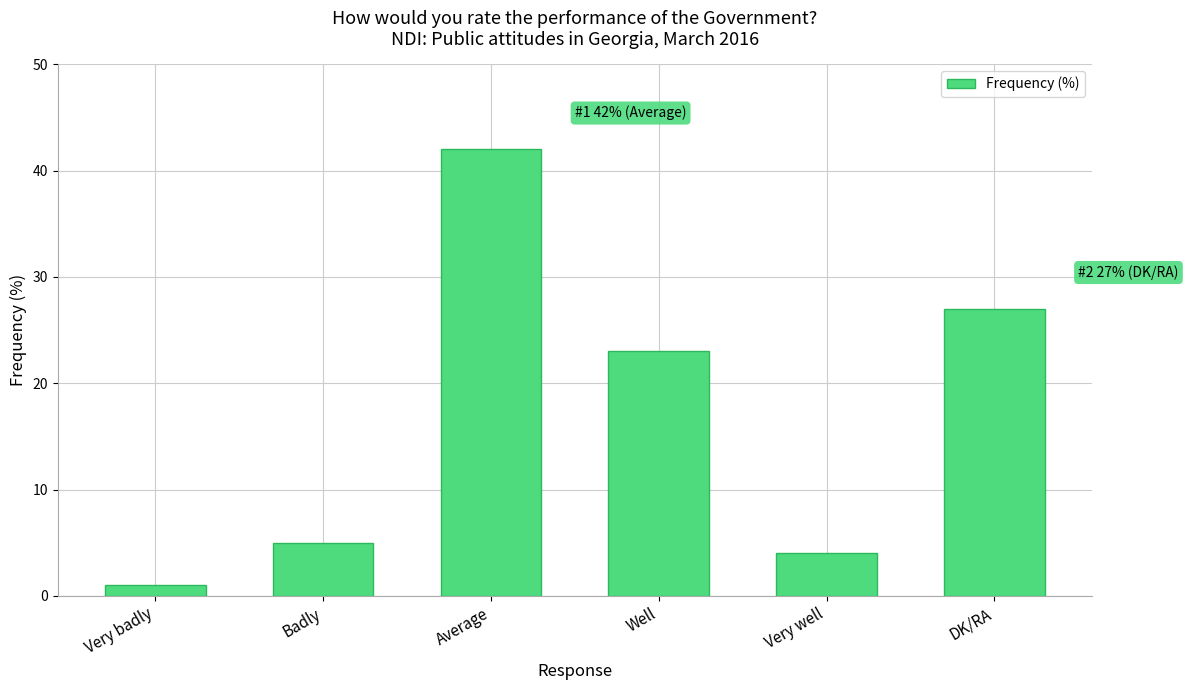

Count the number of categories in the chart.

6